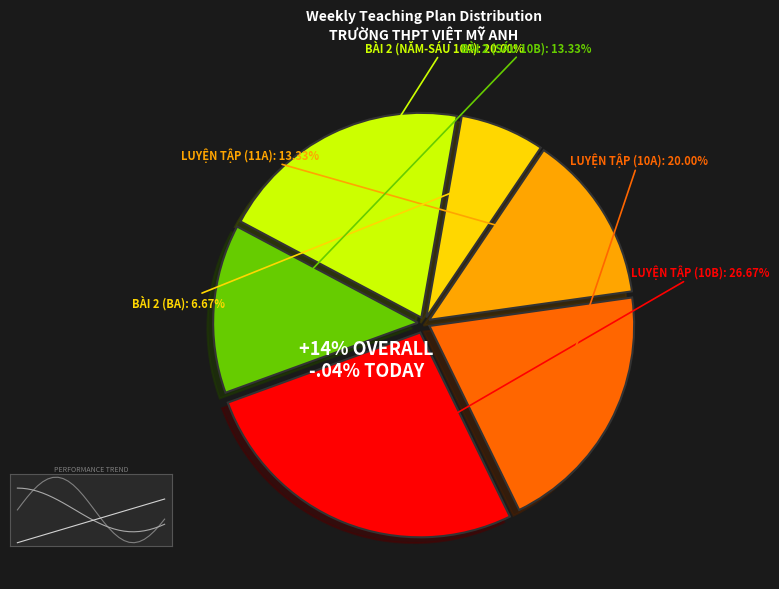

What percentage is the LUYỆN TẬP (10A) slice, to the nearest percent?

20%